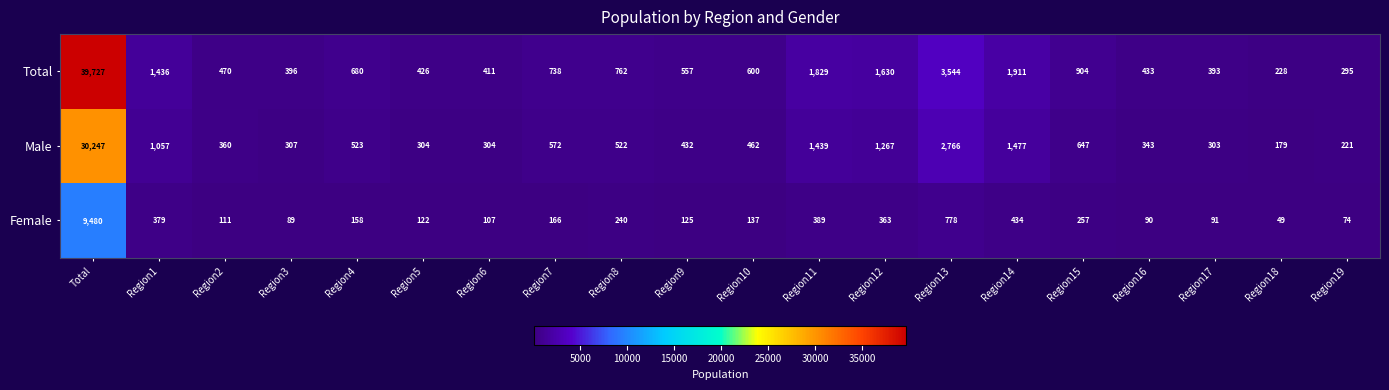

What is the difference between the Total values at Region10 and Region3?

204